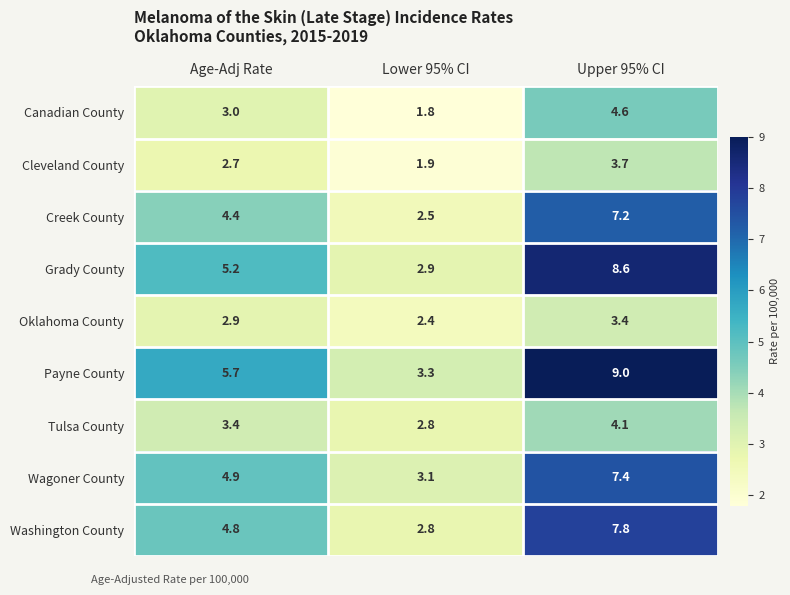

At Upper 95% CI, list the series in order from largest to smallest.

Payne County, Grady County, Washington County, Wagoner County, Creek County, Canadian County, Tulsa County, Cleveland County, Oklahoma County